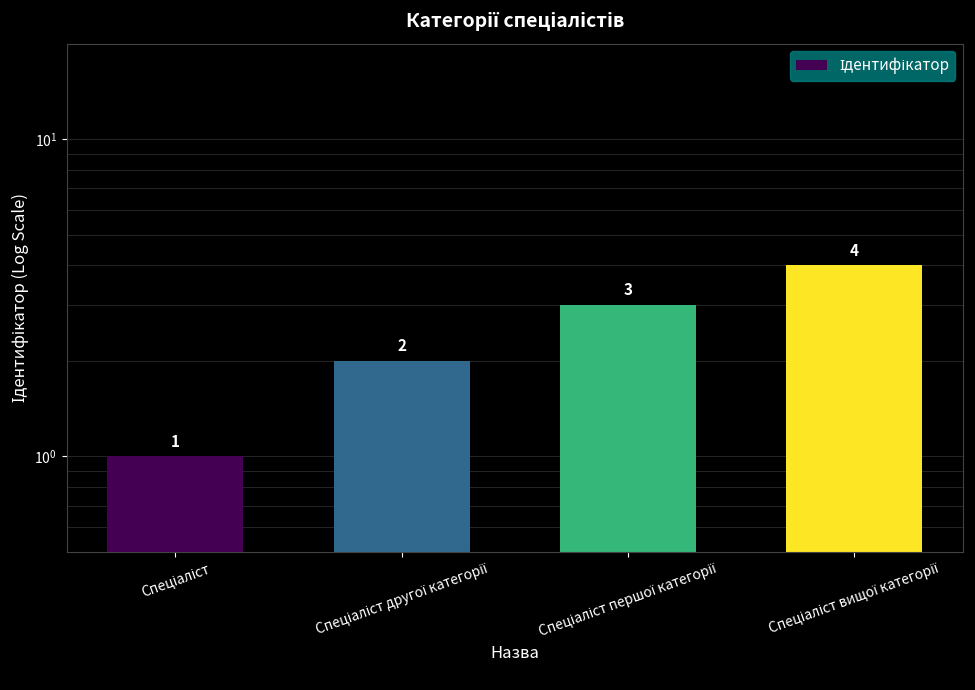

What position from the right is Спеціаліст першої категорії?

2